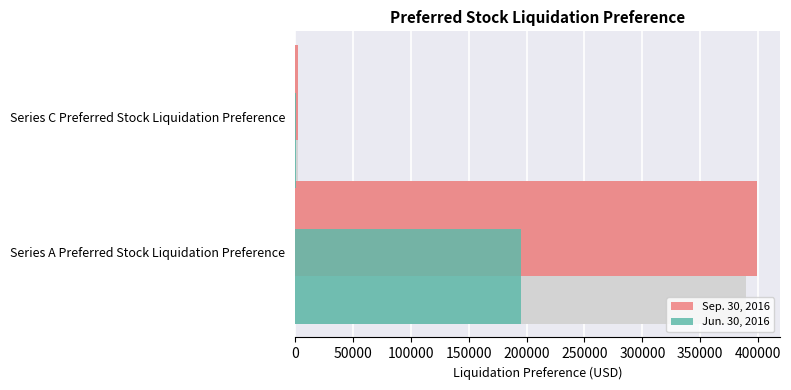

How many series are shown in this chart?

2